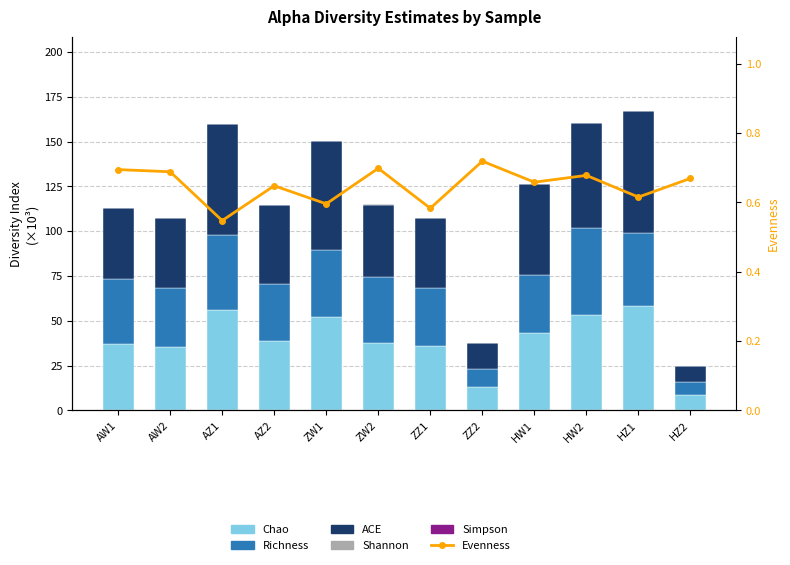

How many data points in Chao are above 38?

6